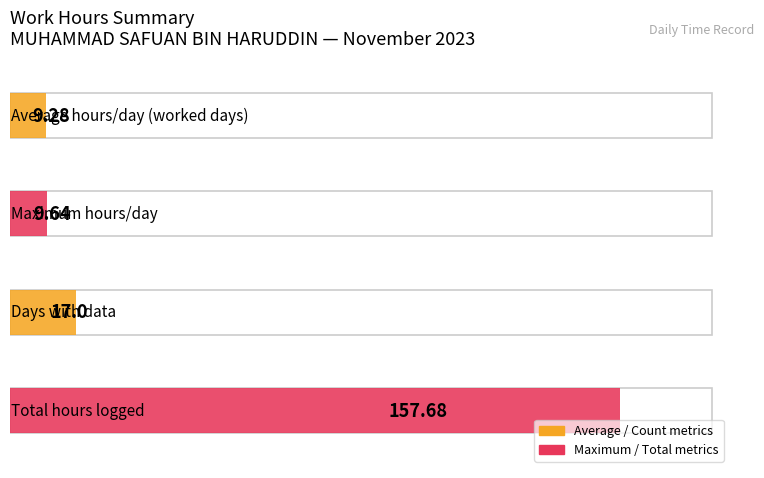

The value at 16 is 14.3. True or false?

False